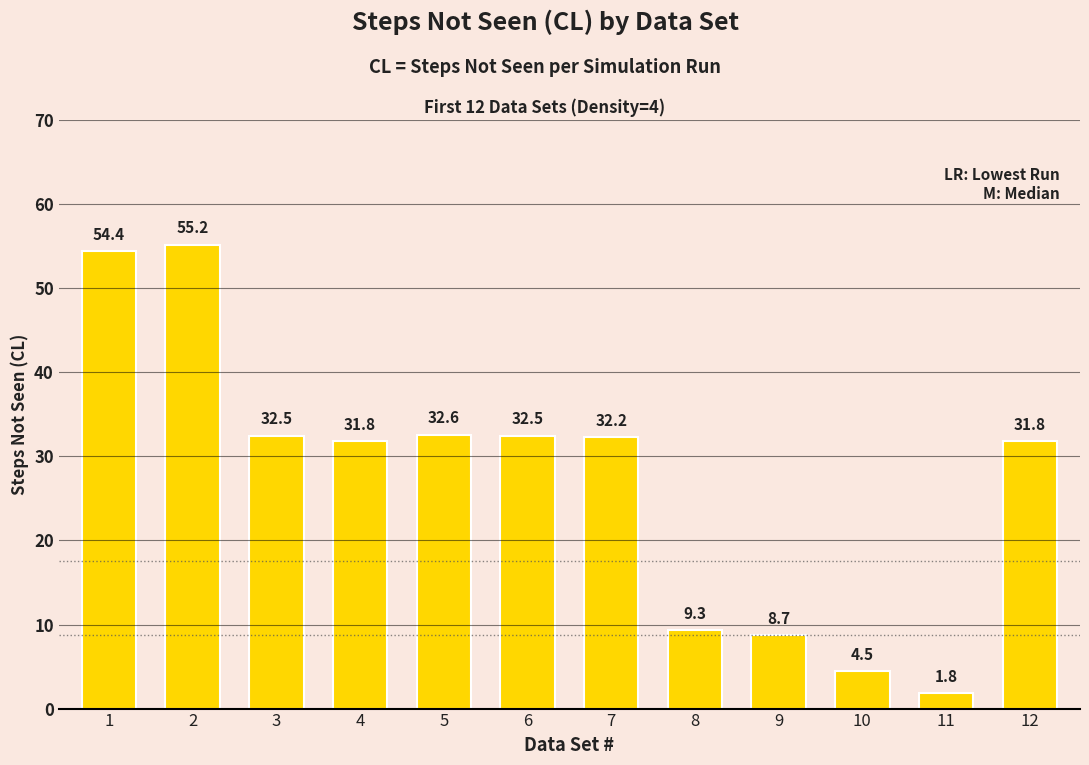

The chart shows a value of 9.3 at 8. True or false?

True